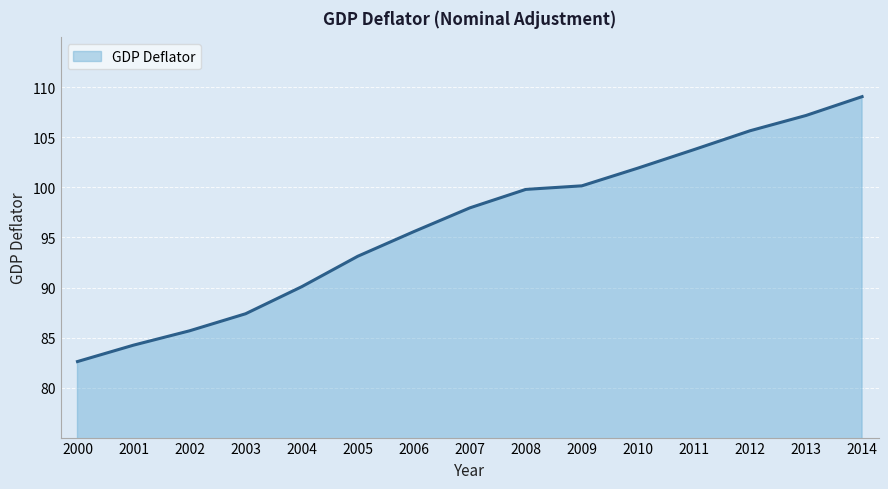

Read the value at 2013.

107.2